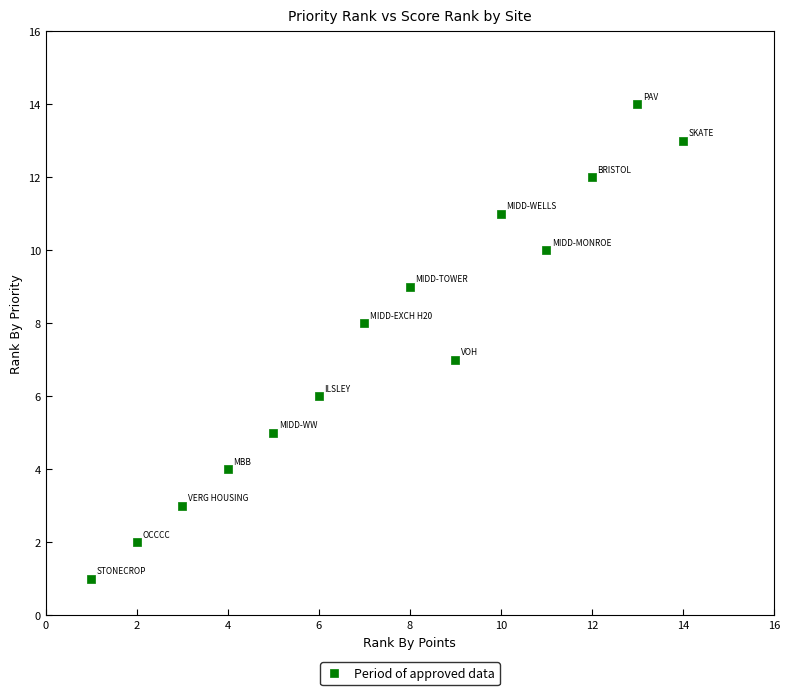

What is the range of X values (max minus min)?

13